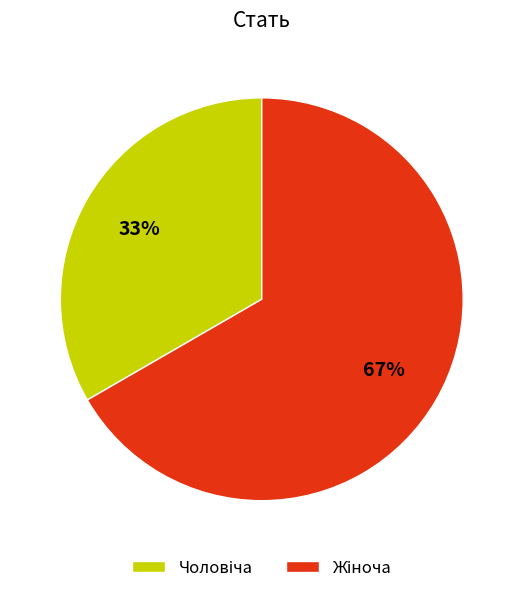

To the nearest percent, what is the average slice percentage?

50%